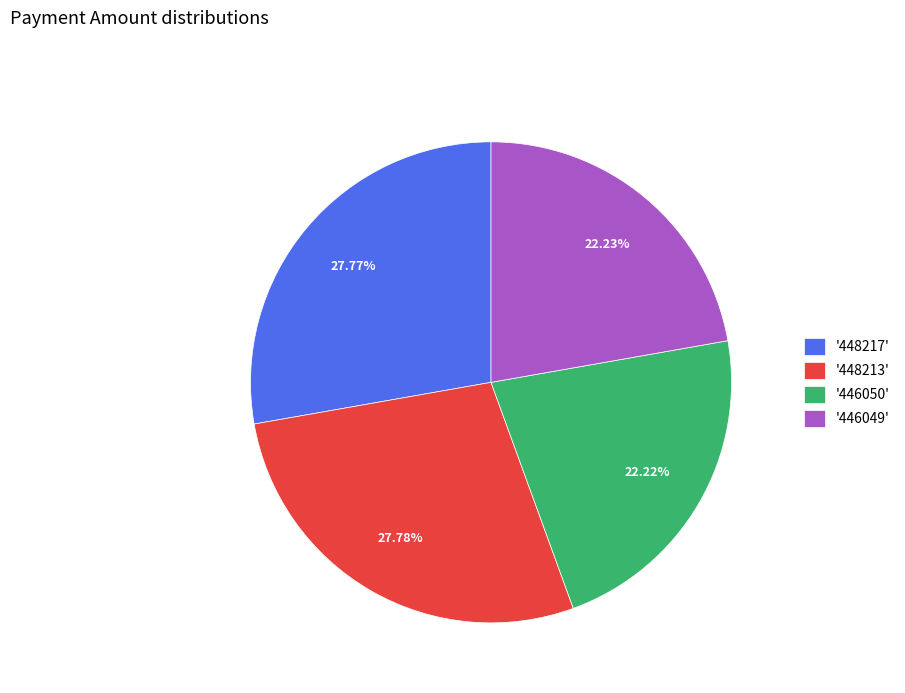

Is there a majority slice in this chart?

No